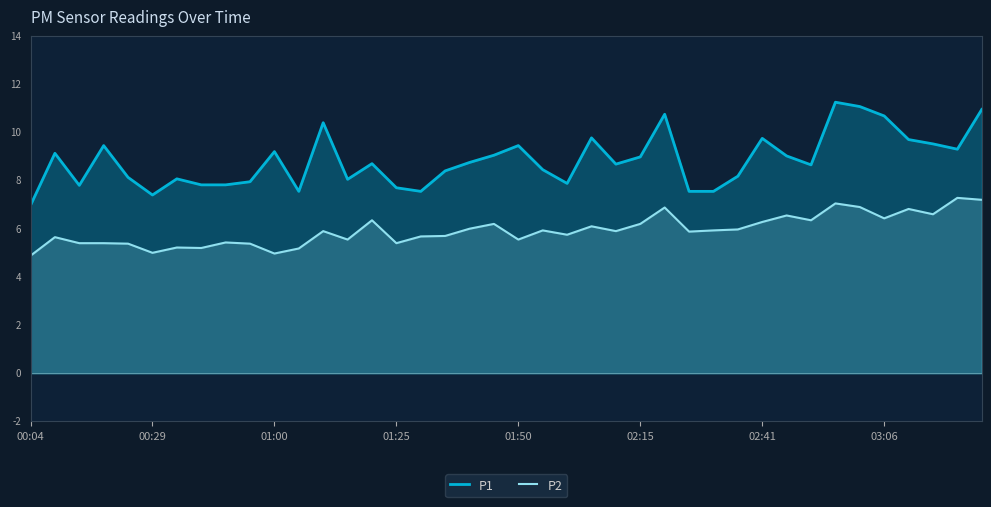

How many values in the P1 series are below 8?

12